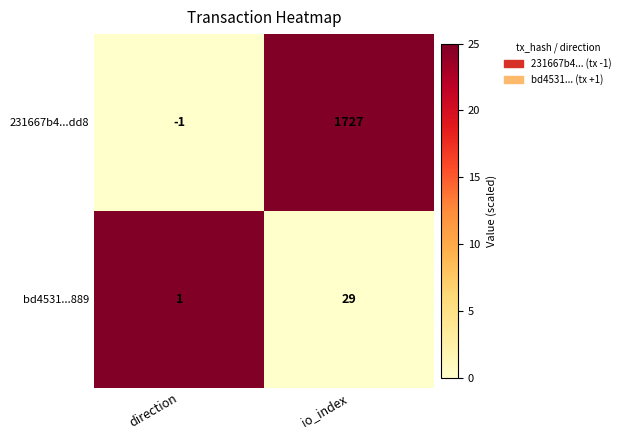

True or false: 231667b4...dd8 has a value of 1727 at io_index.

True